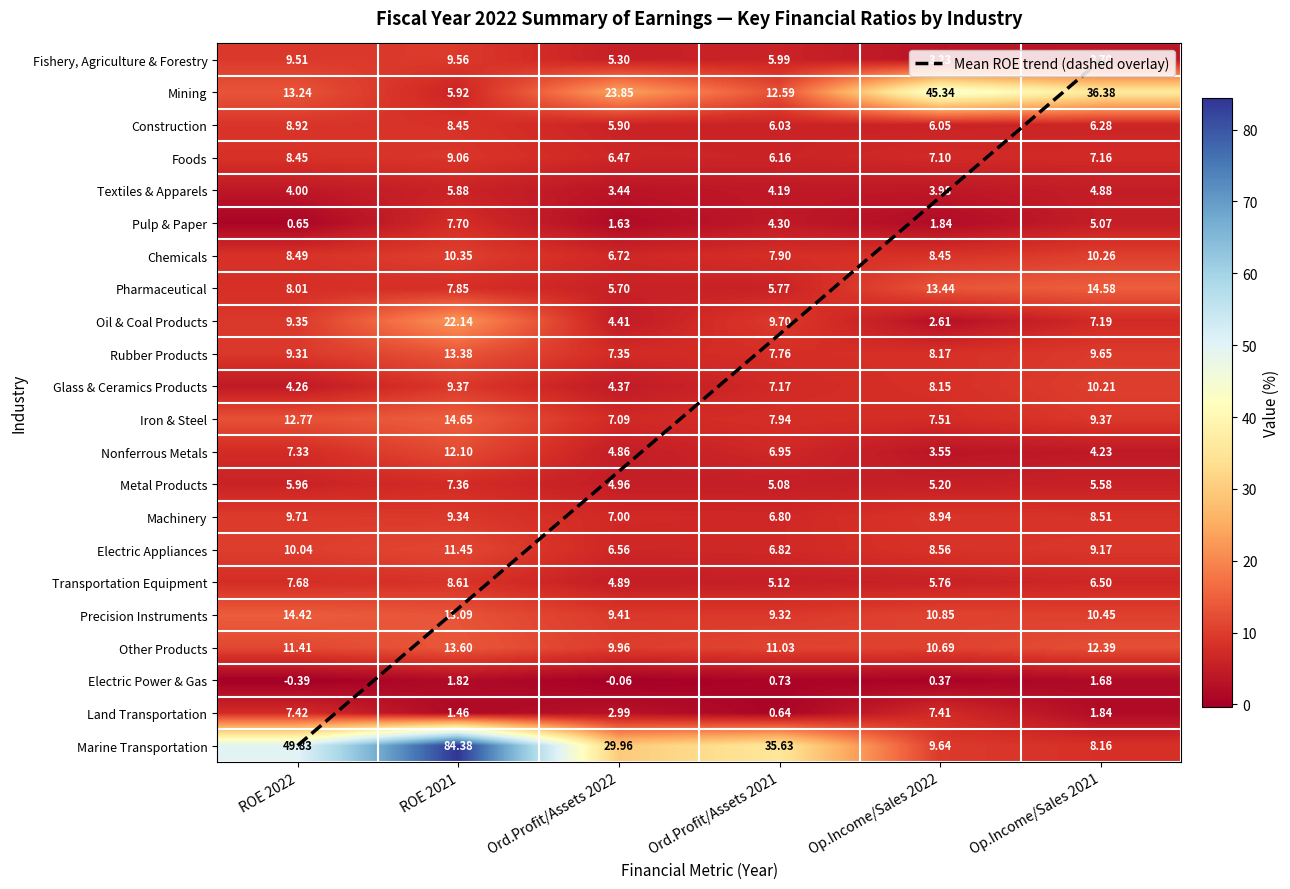

How many values in the Chemicals series exceed 8?

4